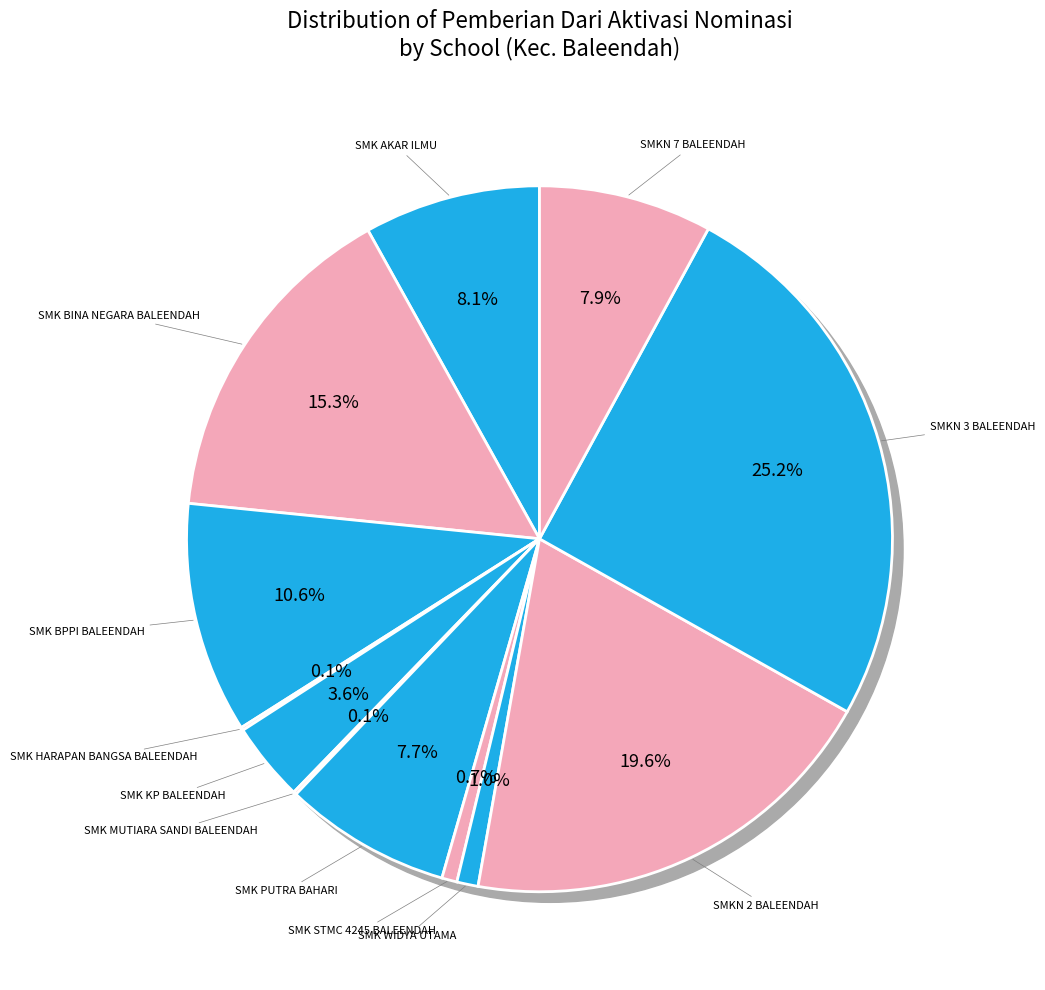

To the nearest percent, what percentage of the pie is SMKN 7 BALEENDAH?

8%